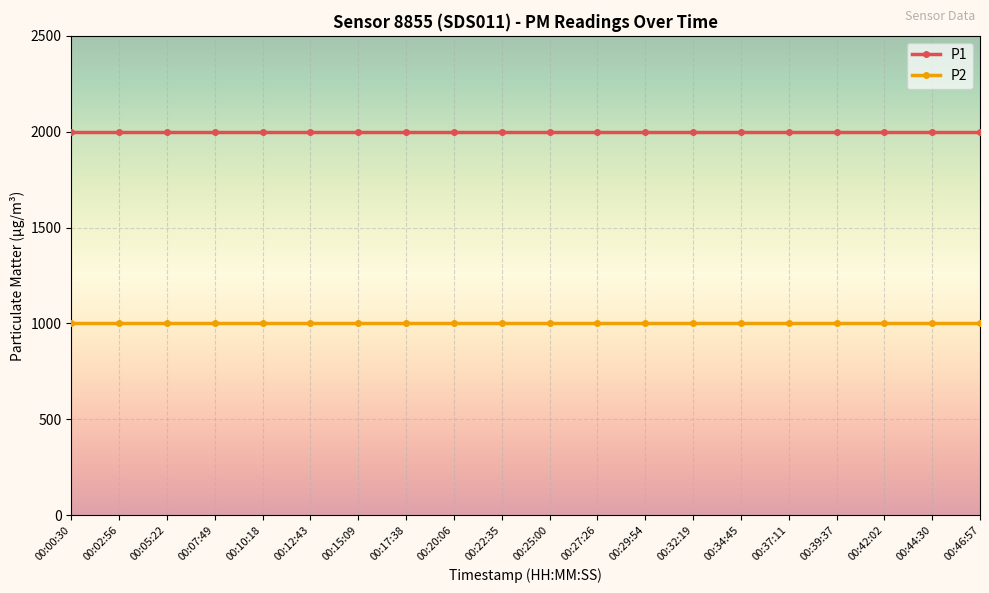

What is the total value across all series at 00:00:30?

2999.8